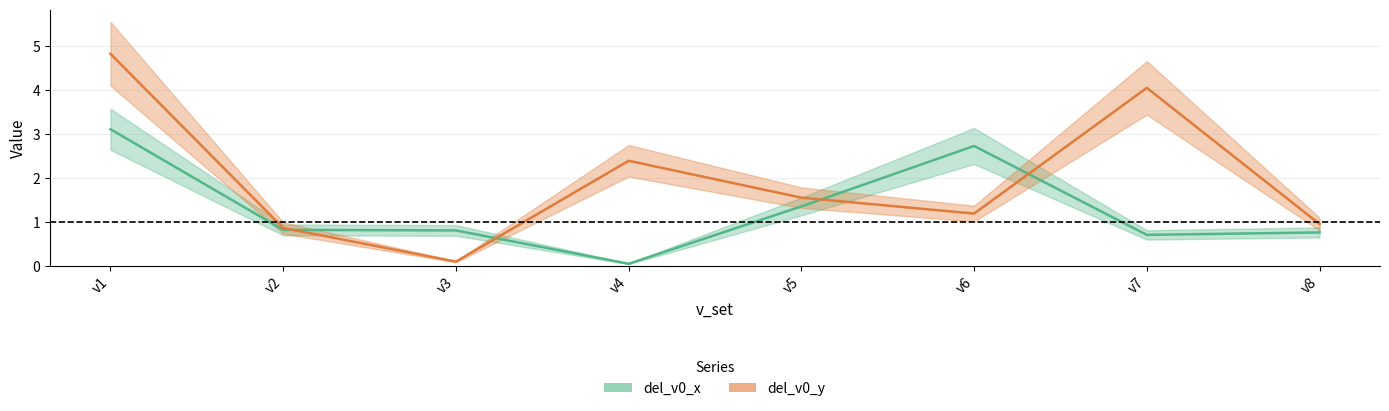

Which label corresponds to the smallest value in the chart?

v4